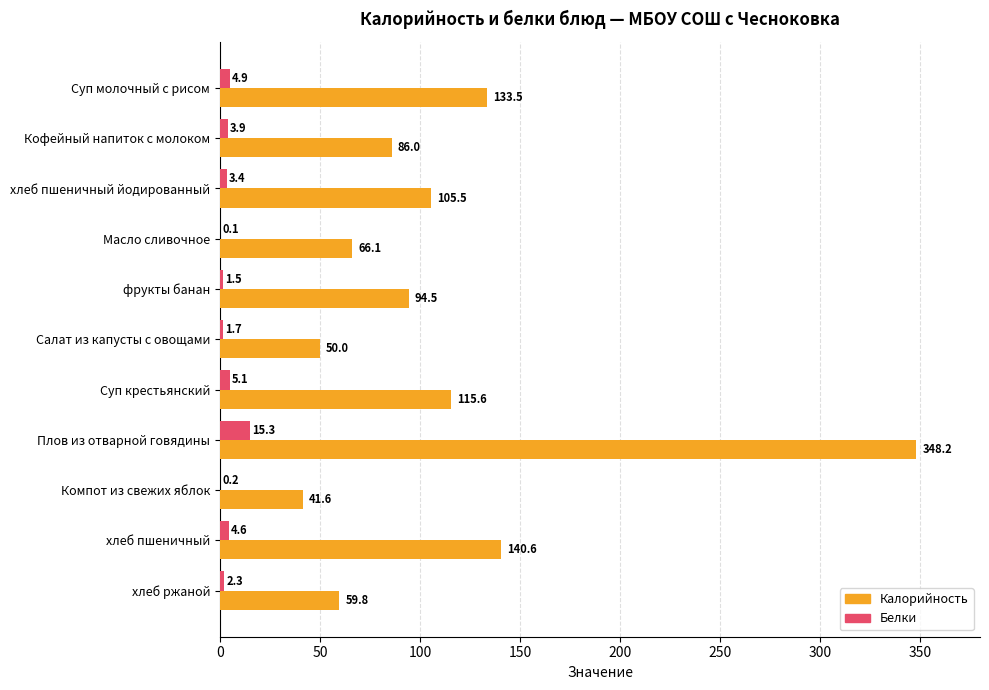

What is the sum of the Калорийность values at Суп молочный с рисом and Масло сливочное?

199.6